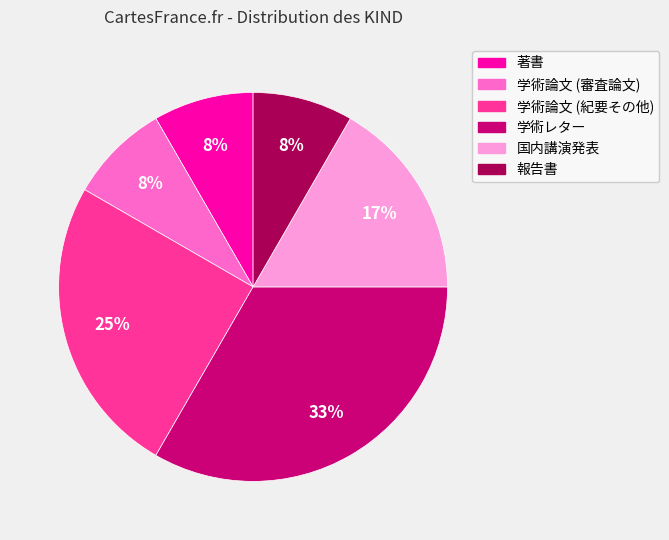

To the nearest percent, what percentage of the pie is 国内講演発表?

17%